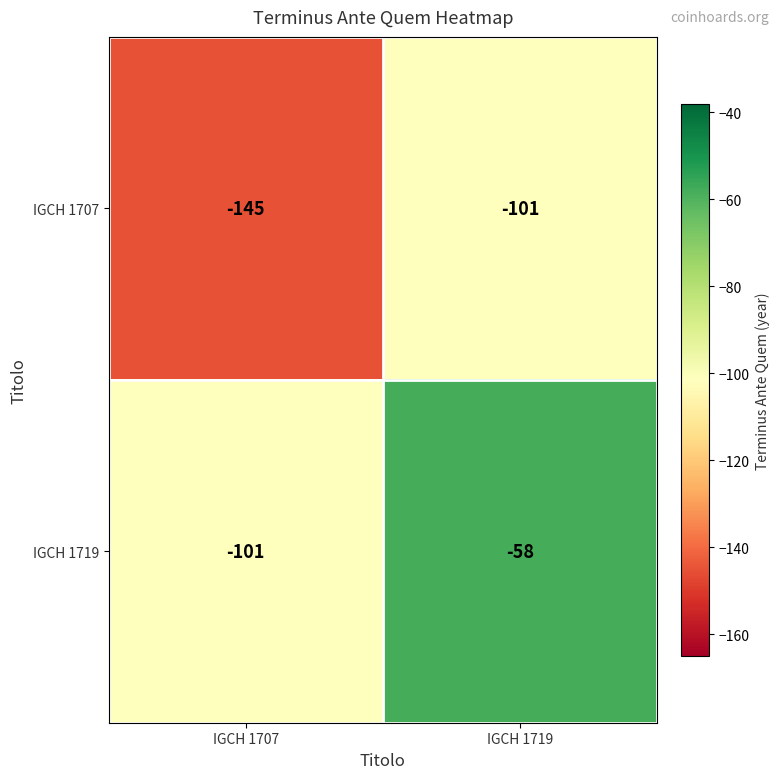

What is the difference between the IGCH 1707 values at IGCH 1707 and IGCH 1719?

44